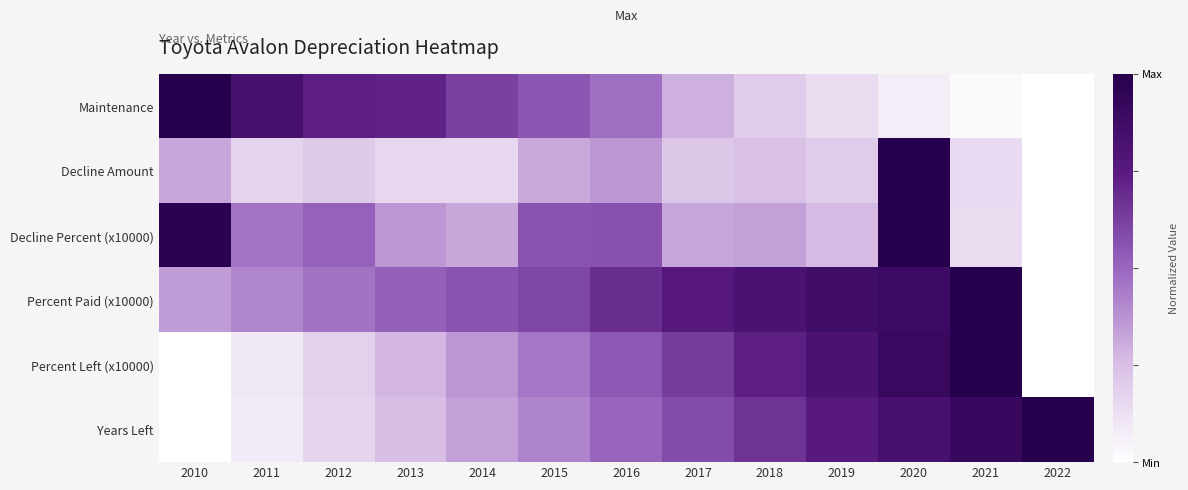

Reading right to left, what are all the values shown in this chart?

Maintenance: 2022=0.0	2021=0.0	2020=0.1	2019=0.1	2018=0.2	2017=0.3	2016=0.5	2015=0.5	2014=0.6	2013=0.7	2012=0.7	2011=0.8	2010=1.0
Decline Amount: 2022=0.0	2021=0.1	2020=1.0	2019=0.2	2018=0.2	2017=0.2	2016=0.4	2015=0.3	2014=0.2	2013=0.2	2012=0.2	2011=0.2	2010=0.3
Decline Percent (x10000): 2022=0.0	2021=0.1	2020=1.0	2019=0.3	2018=0.3	2017=0.3	2016=0.6	2015=0.6	2014=0.3	2013=0.4	2012=0.5	2011=0.5	2010=1.0
Percent Paid (x10000): 2022=0.0	2021=1.0	2020=0.9	2019=0.9	2018=0.8	2017=0.8	2016=0.7	2015=0.6	2014=0.6	2013=0.5	2012=0.5	2011=0.4	2010=0.3
Percent Left (x10000): 2022=0.0	2021=1.0	2020=0.9	2019=0.8	2018=0.7	2017=0.6	2016=0.5	2015=0.5	2014=0.4	2013=0.3	2012=0.2	2011=0.1	2010=0.0
Years Left: 2022=1.0	2021=0.9	2020=0.8	2019=0.8	2018=0.7	2017=0.6	2016=0.5	2015=0.4	2014=0.3	2013=0.2	2012=0.2	2011=0.1	2010=0.0